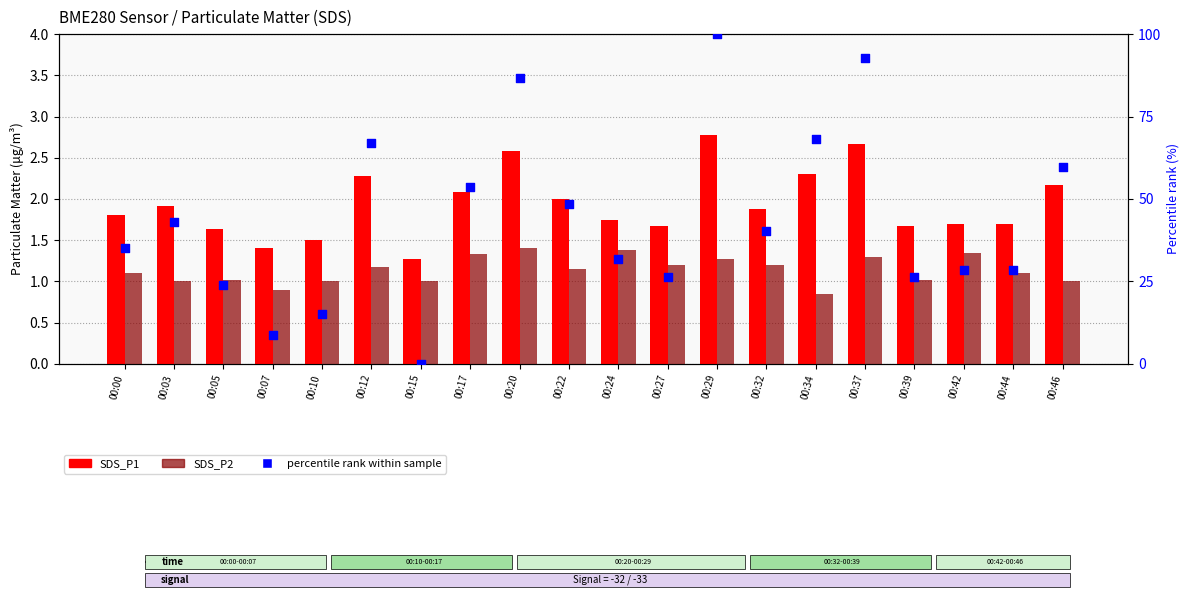

What is the total value across all series at 00:00?

38.0